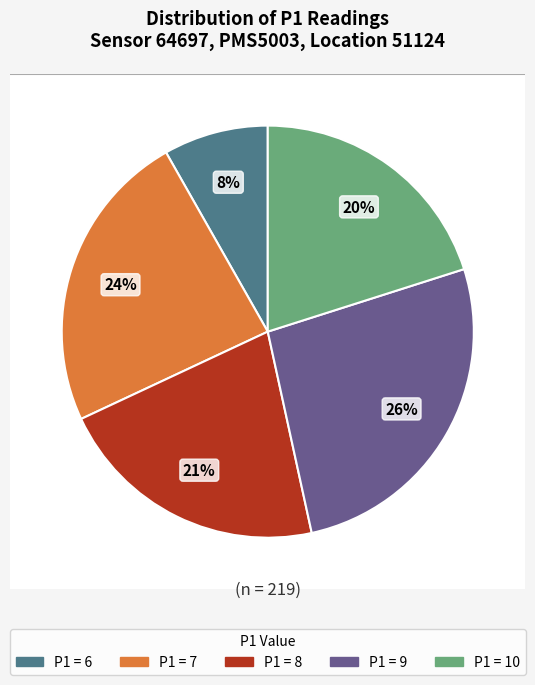

Does 8 represent more than half of the total?

No